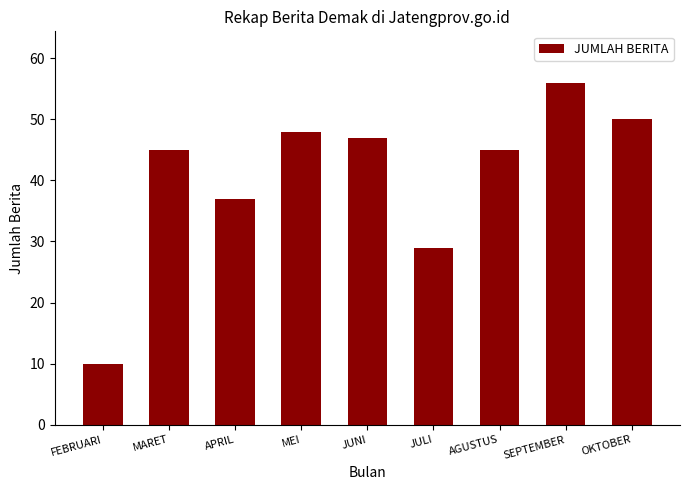

What is the greatest value displayed?

56